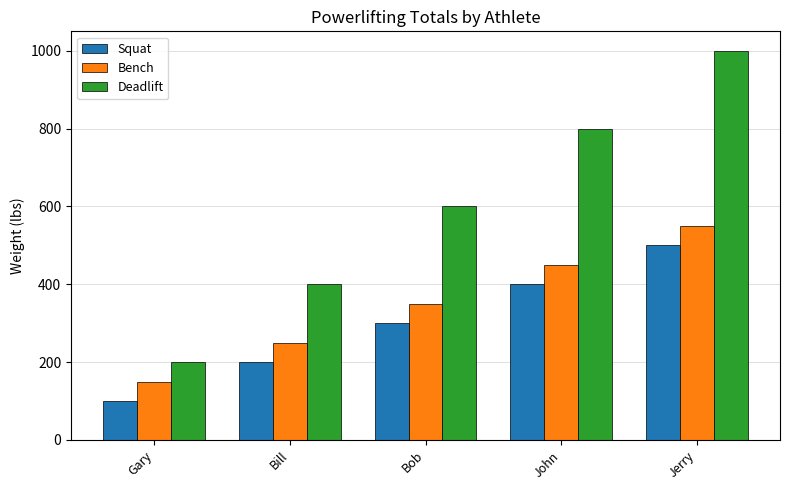

List the series in order of their peak value, lowest first.

Squat, Bench, Deadlift